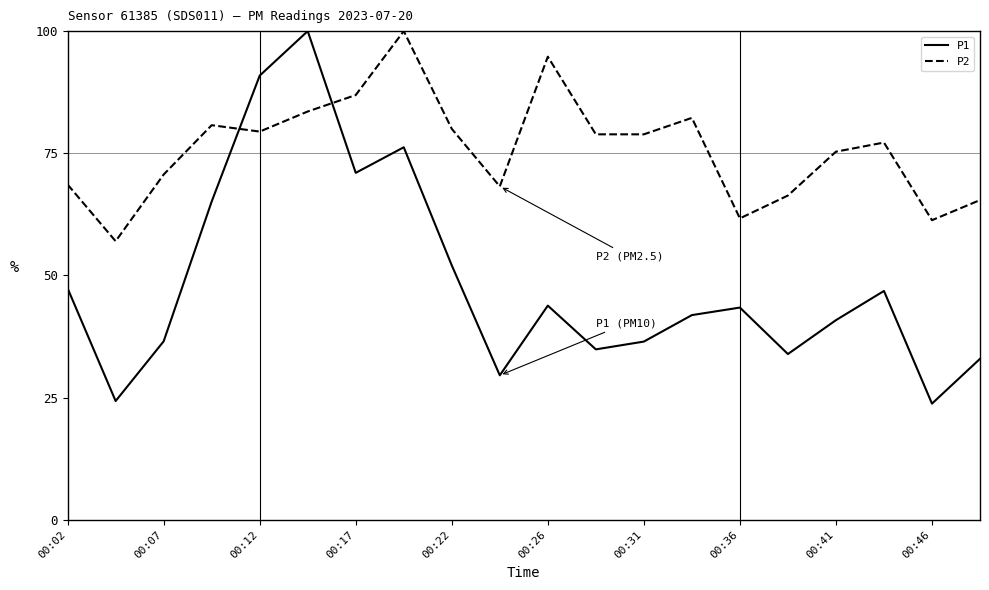

Which series has the largest total across all categories?

P2